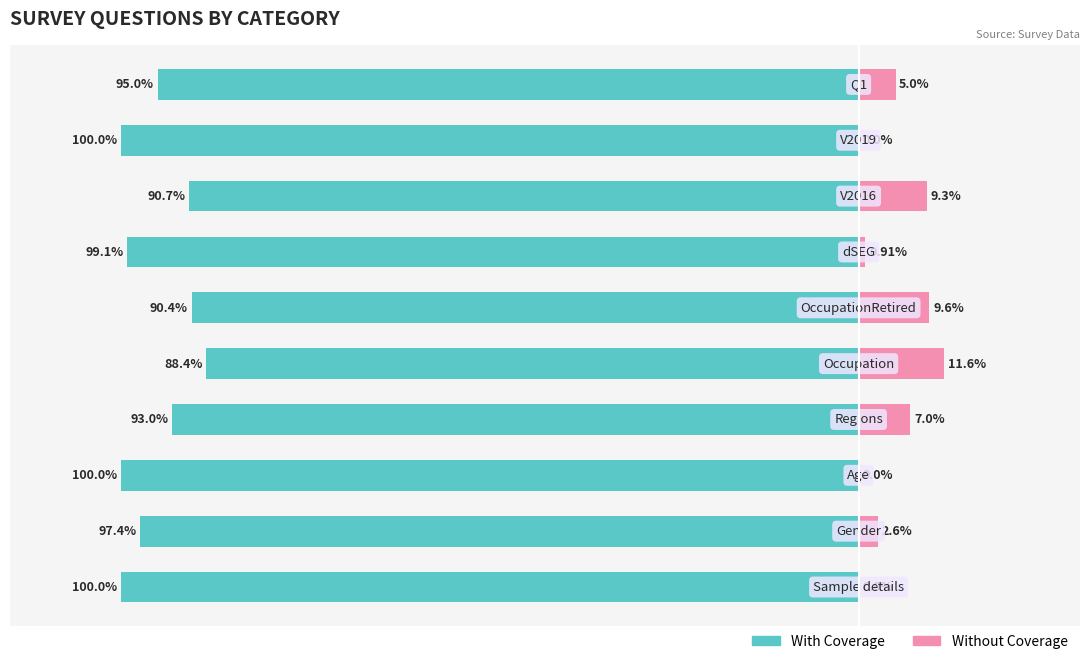

How many data points in With Coverage are above -95?

4